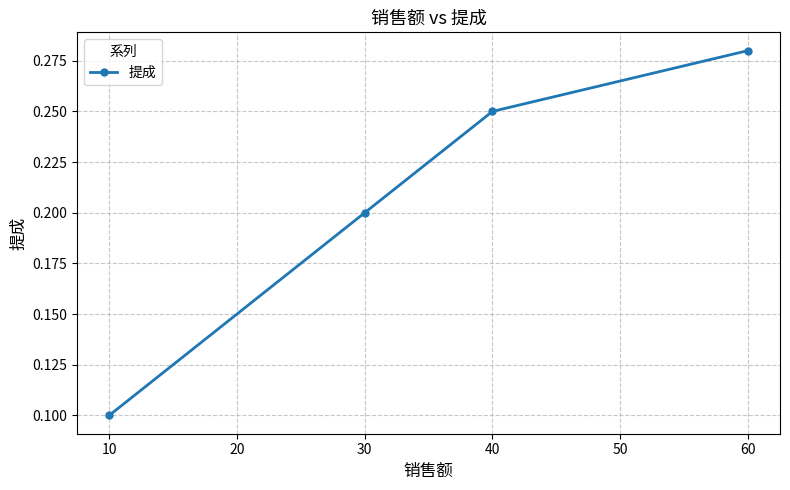

Which has a higher value, 10 or 60?

60